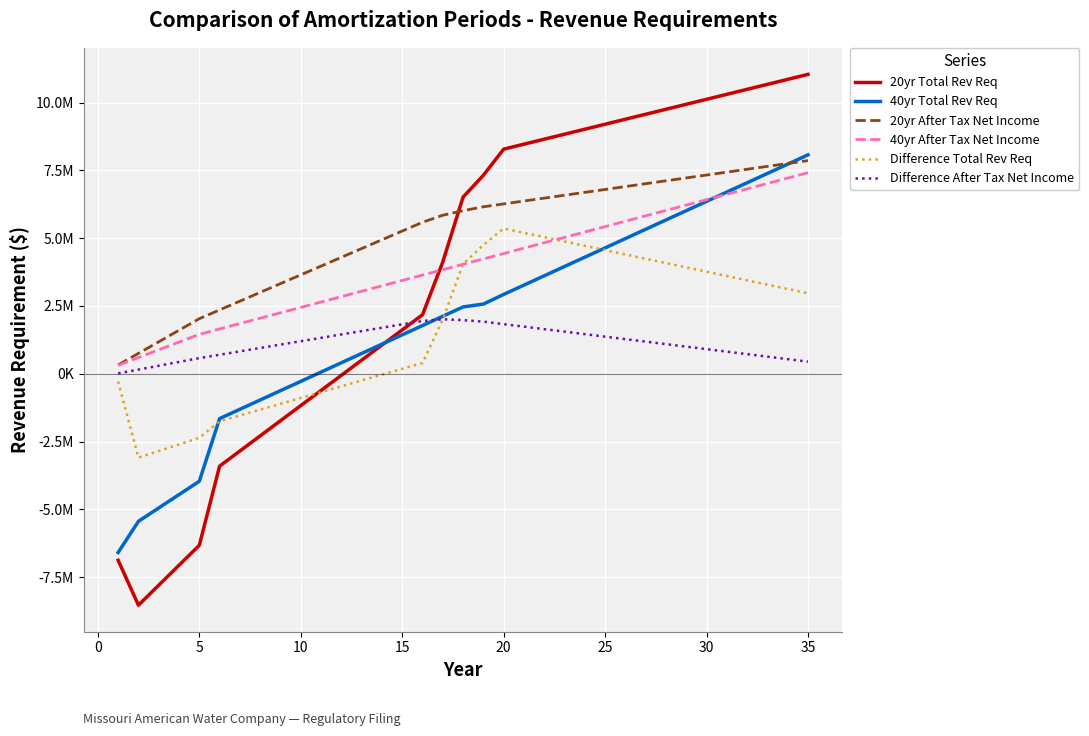

Does the chart display data point markers on the line(s)?

No